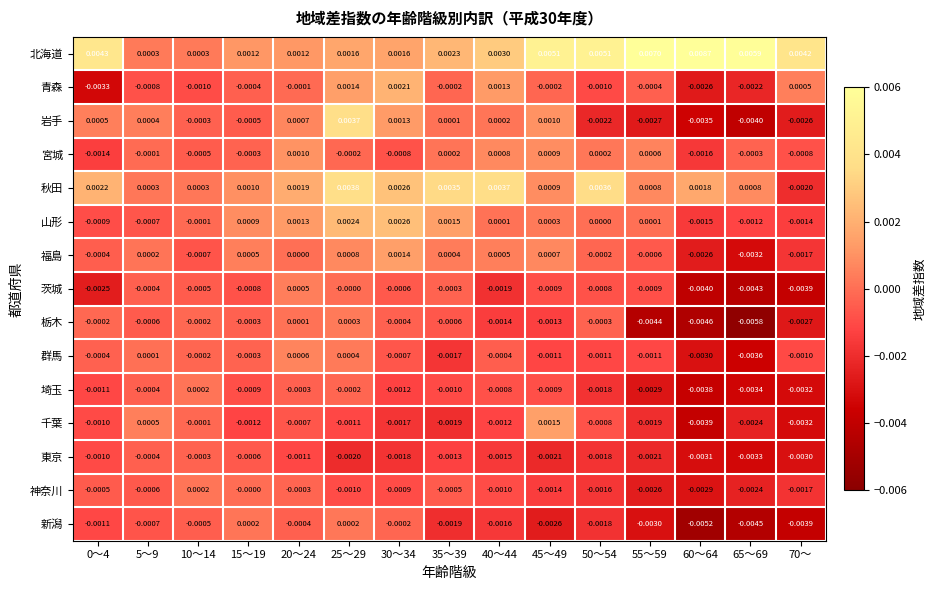

Which series has the largest total across all categories?

北海道